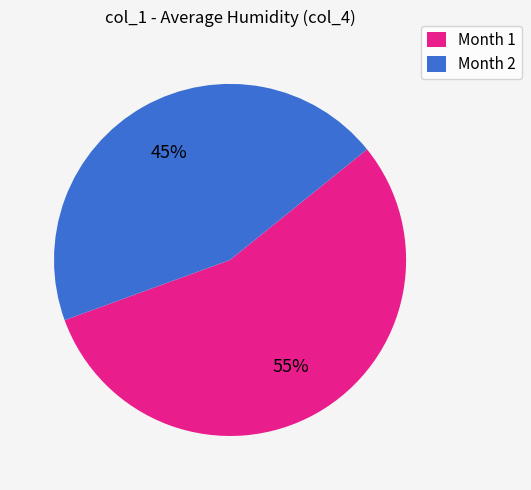

To the nearest percent, what is the average slice percentage?

50%